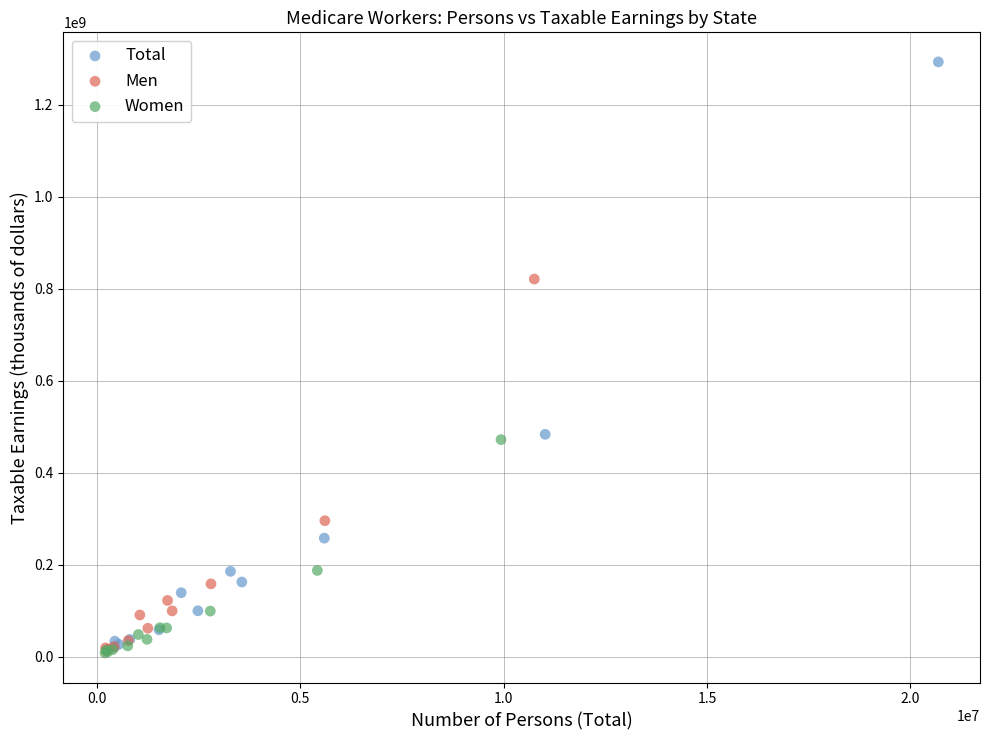

Which series contains the highest Y value?

Total